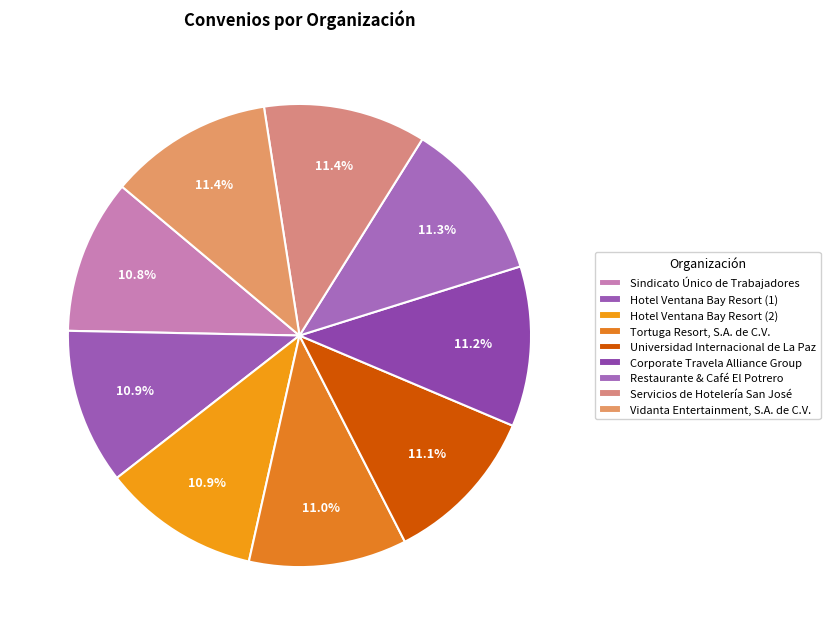

How many slices are in this pie chart?

9